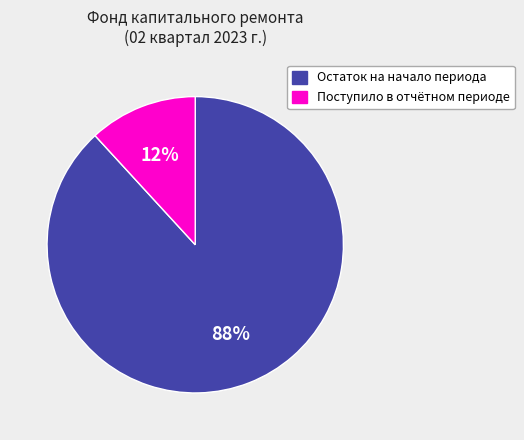

The Поступило в отчётном периоде slice represents 12% of the pie. True or false?

True